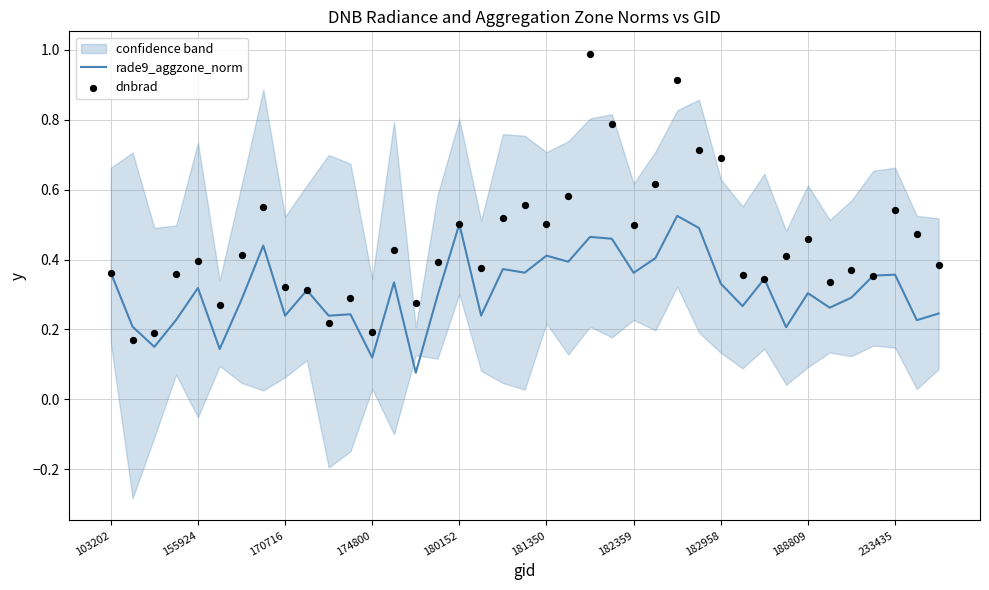

At which category is the sum across all series the highest?

22